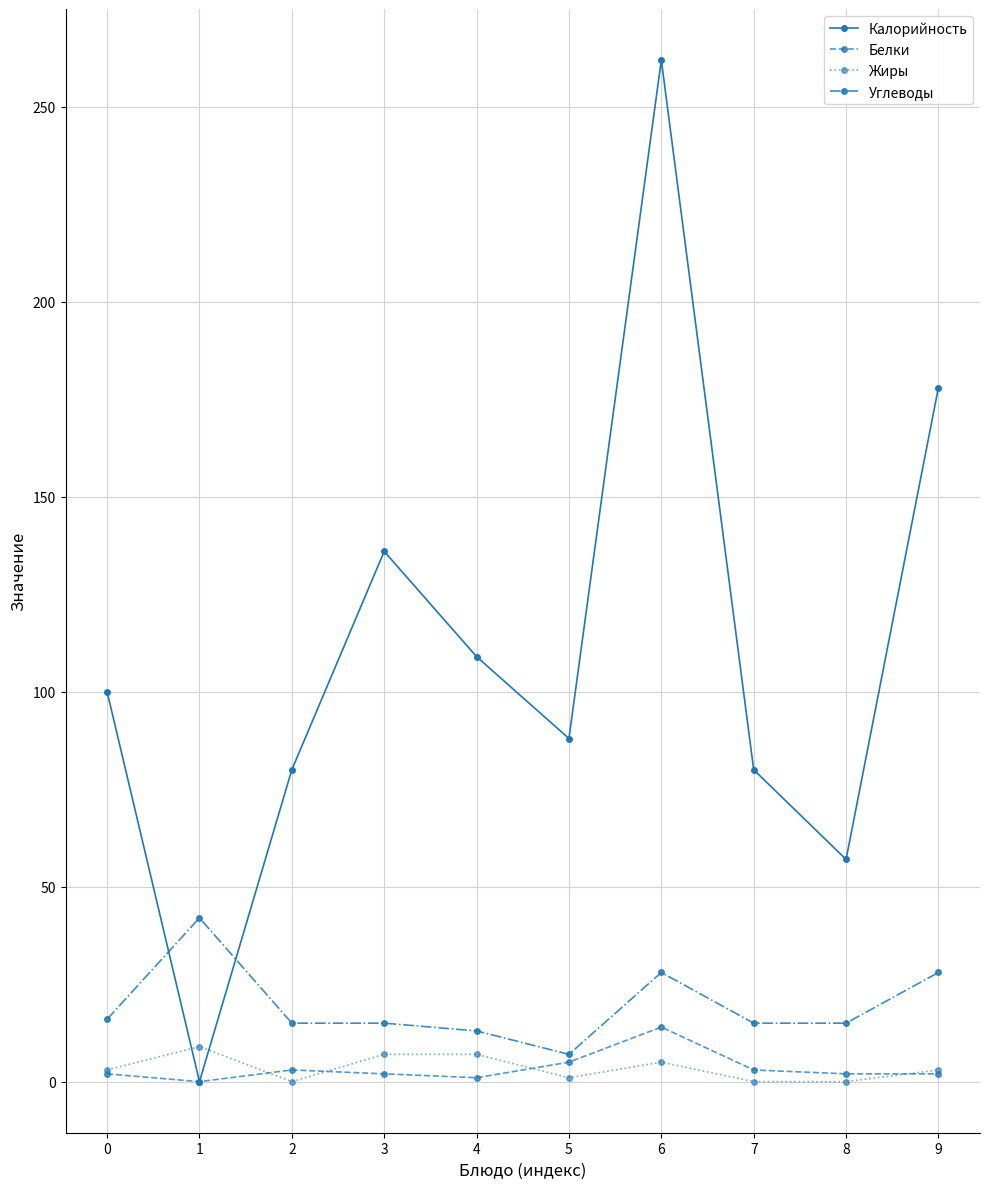

At how many categories does at least one series exceed 237?

1